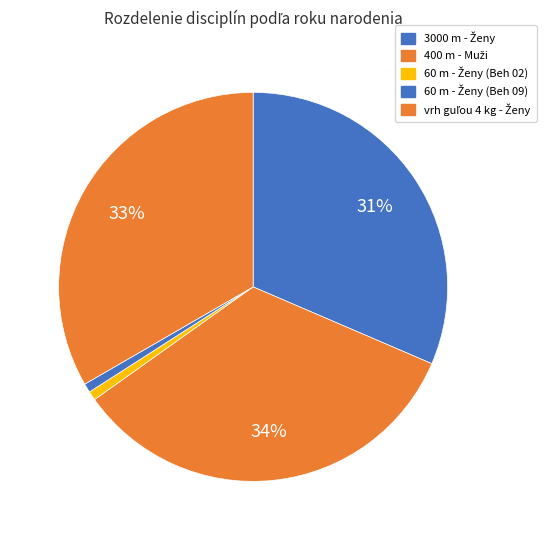

How many segments does this pie chart have?

5